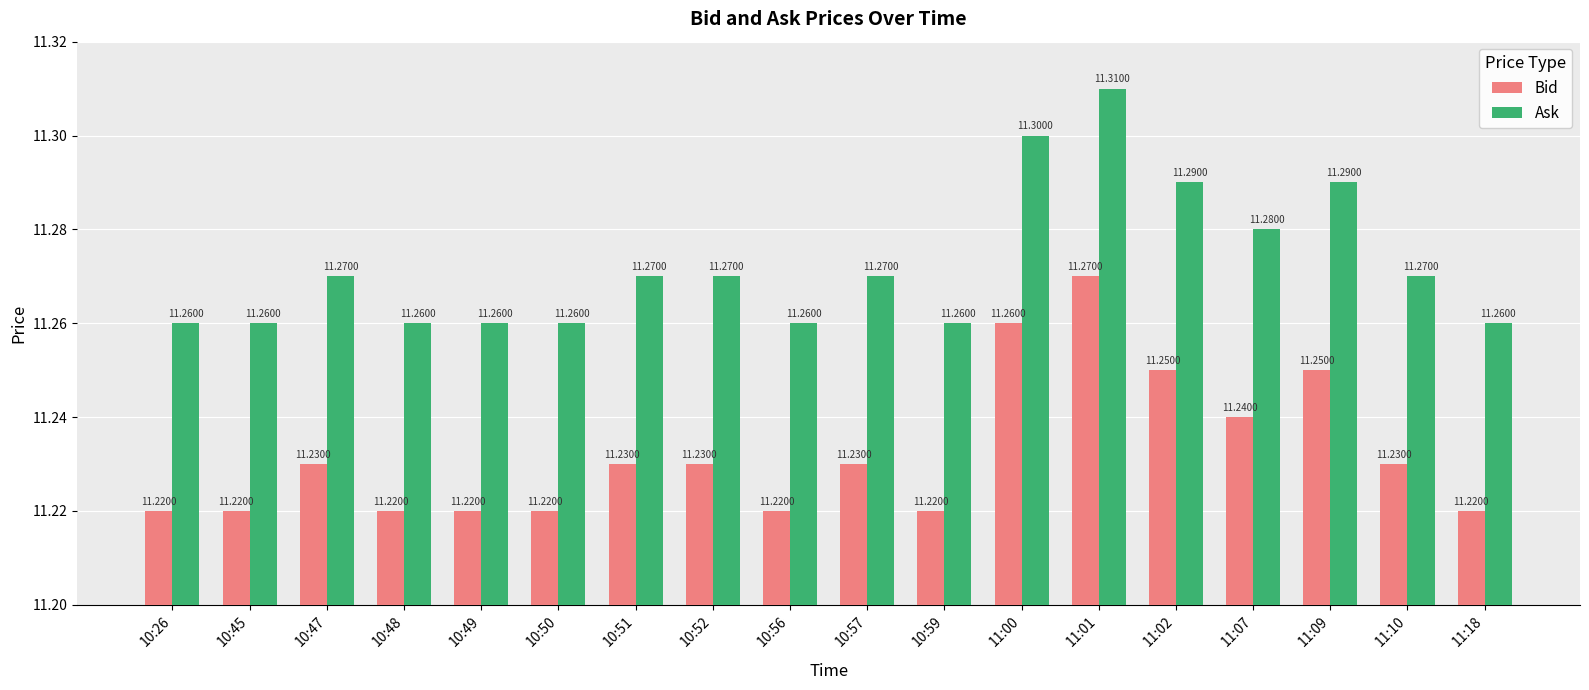

What is the label of the 12th bar from the right?

10:51